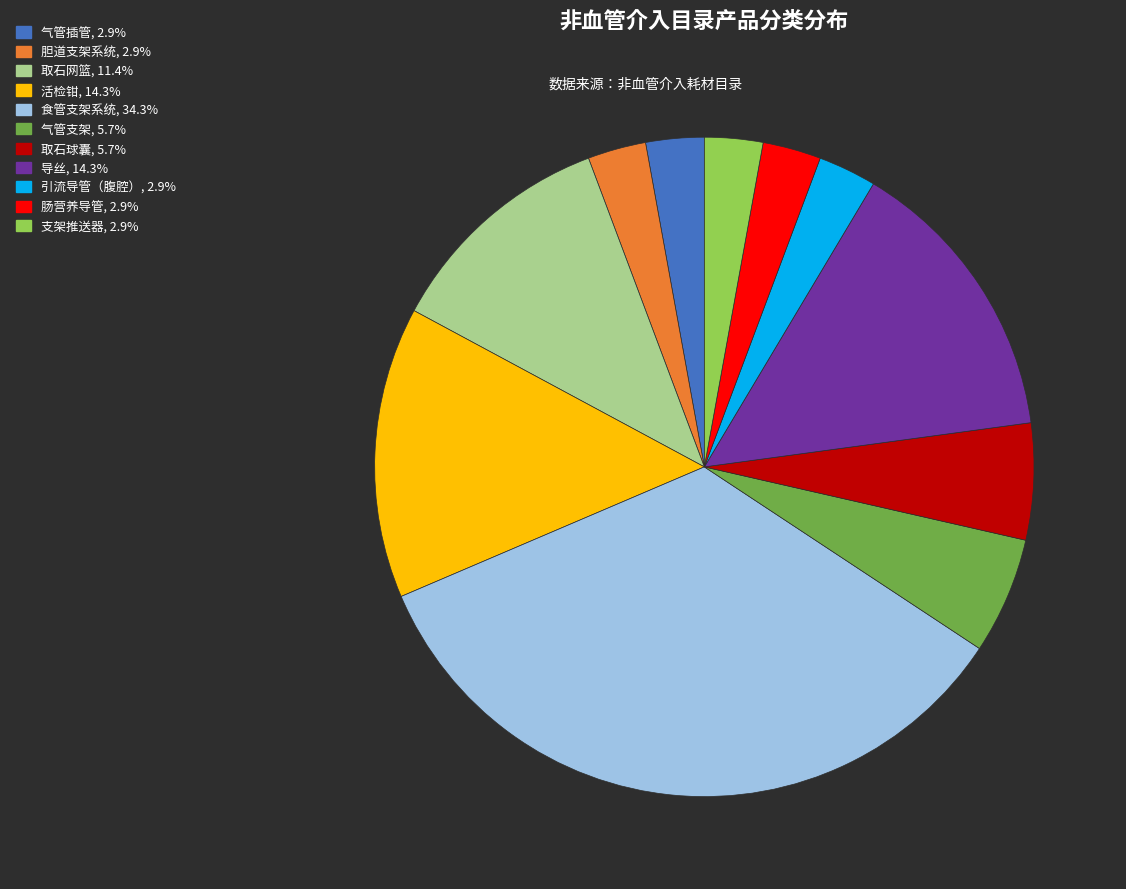

Combined, do 取石球囊 and 支架推送器 account for over 50%?

No